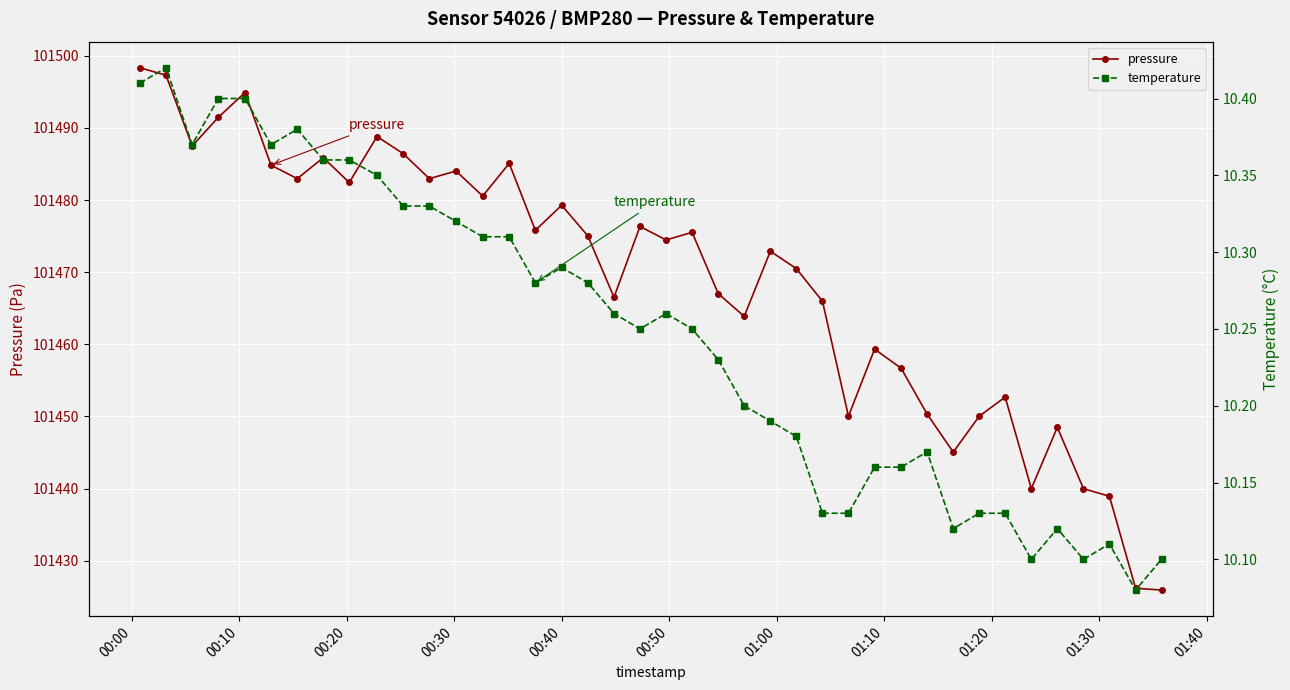

Rank the series by their average value, from lowest to highest.

temperature, pressure